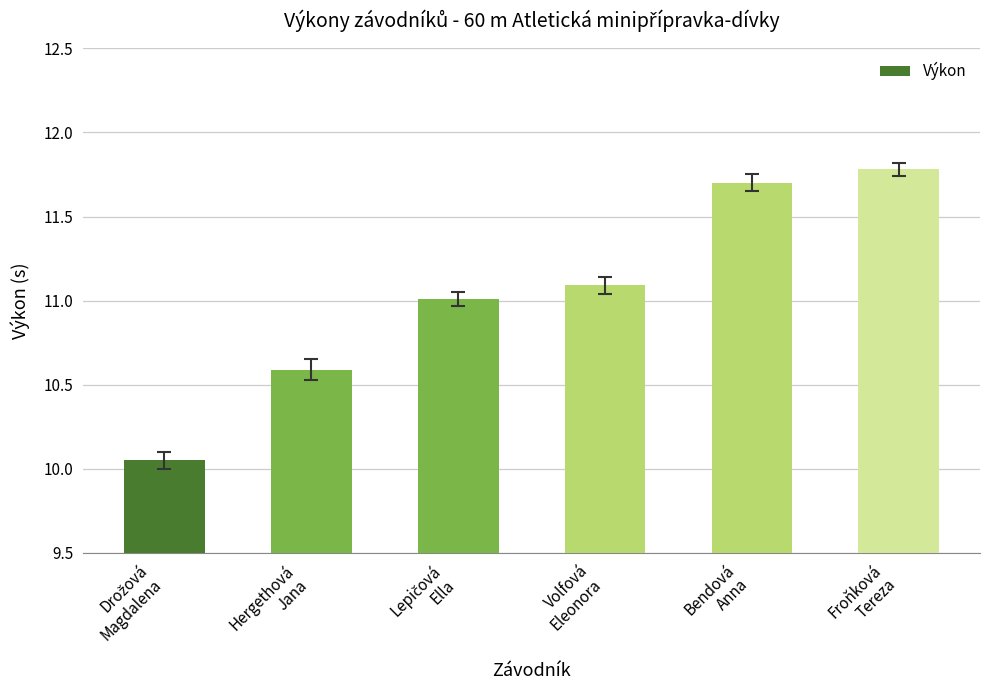

Count the number of categories in the chart.

6